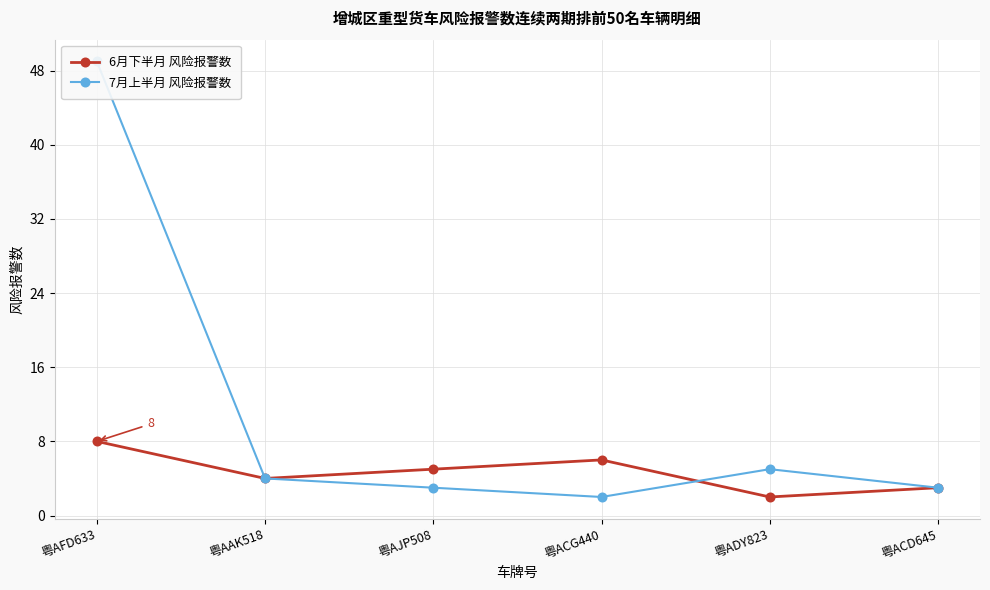

What is the value of the 7月上半月 风险报警数 point at the 3rd from the left?

3